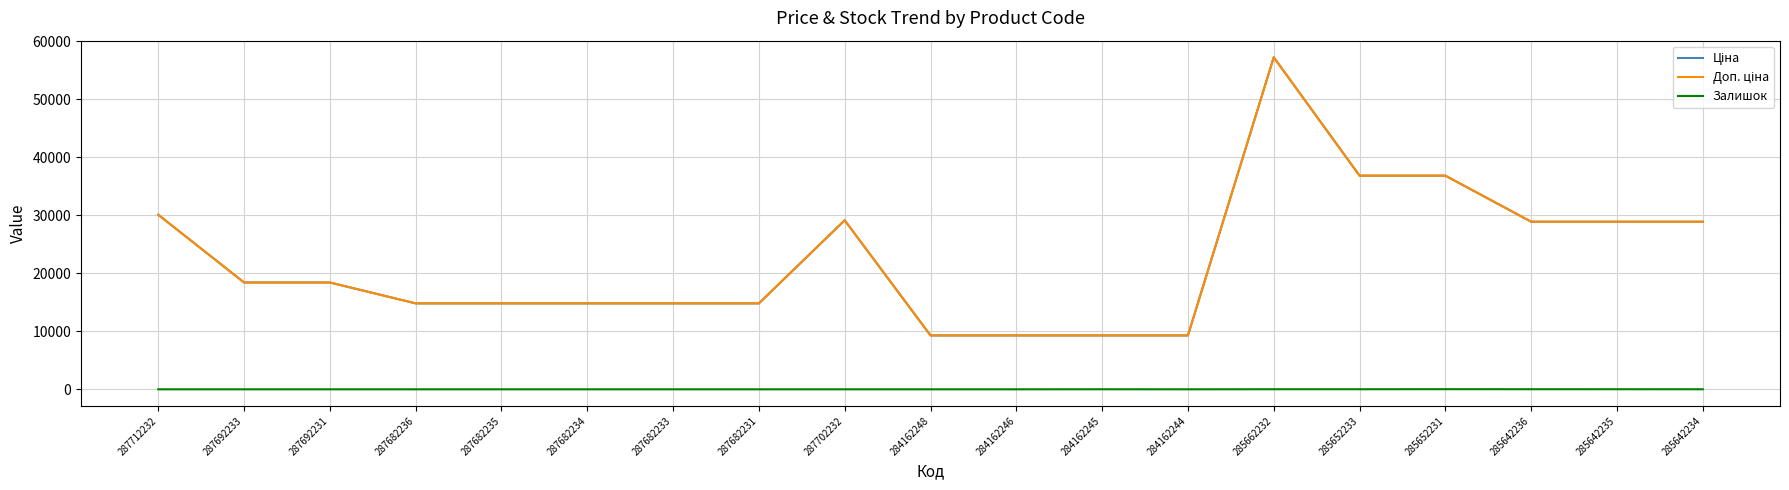

Rank the series by their maximum value, from lowest to highest.

Залишок, Ціна, Доп. ціна